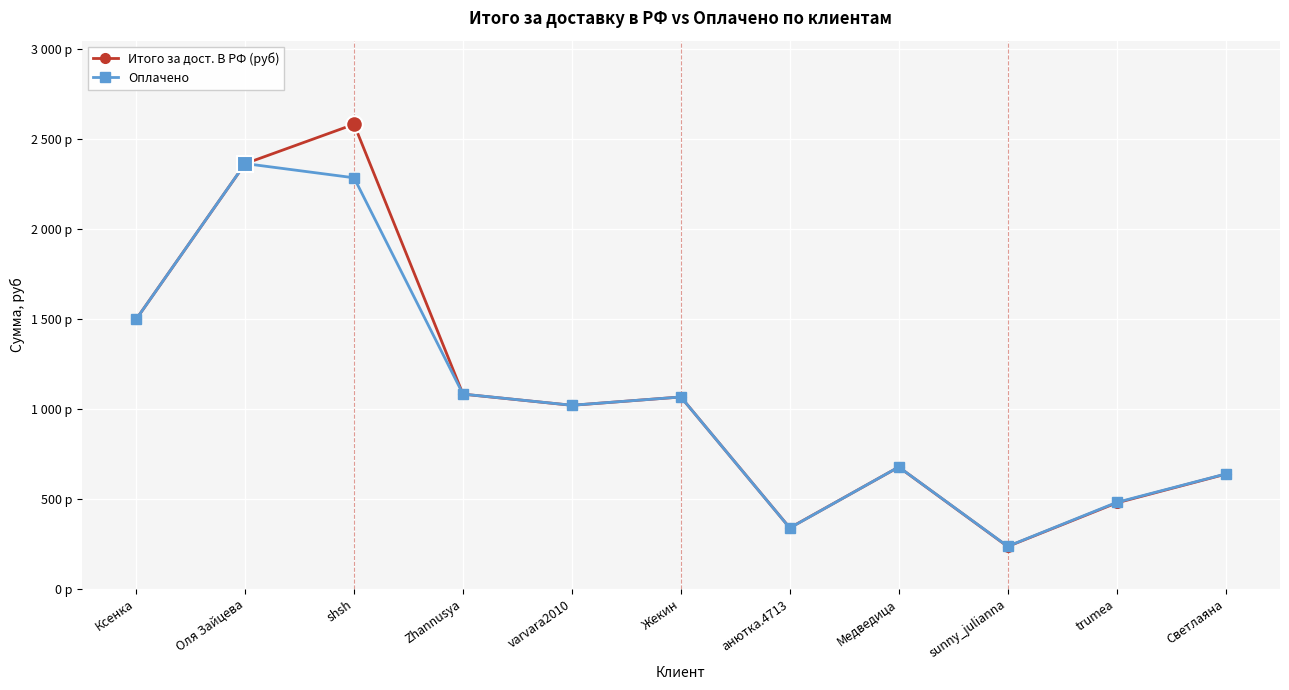

Where do Итого за дост. В РФ (руб) and Оплачено first cross each other?

Ксенка and Оля Зайцева